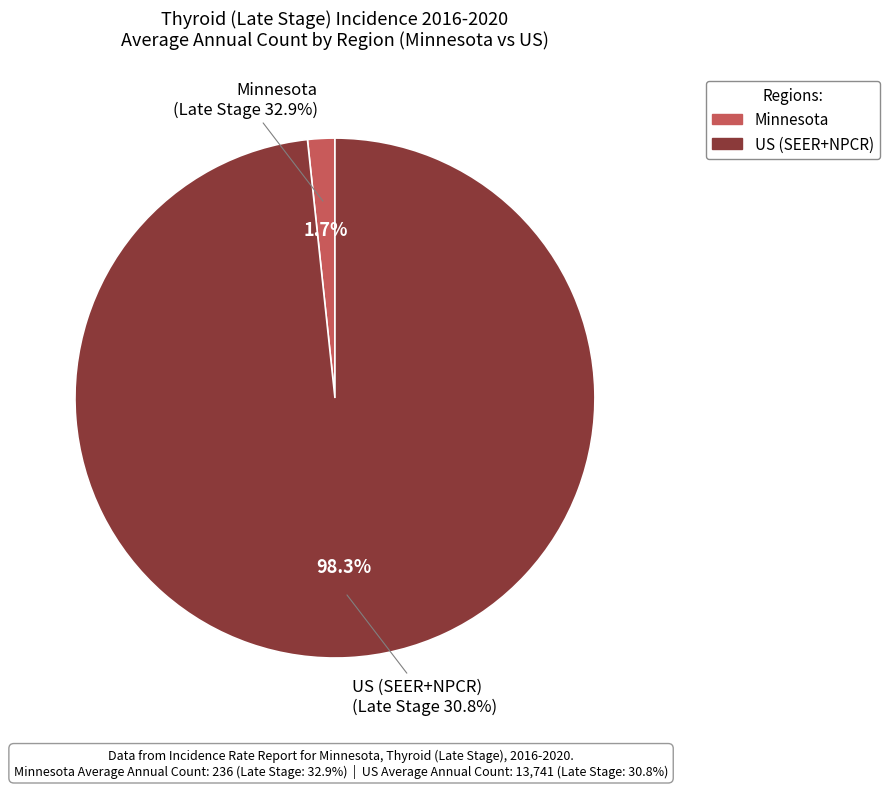

Count the number of slices in the pie.

2